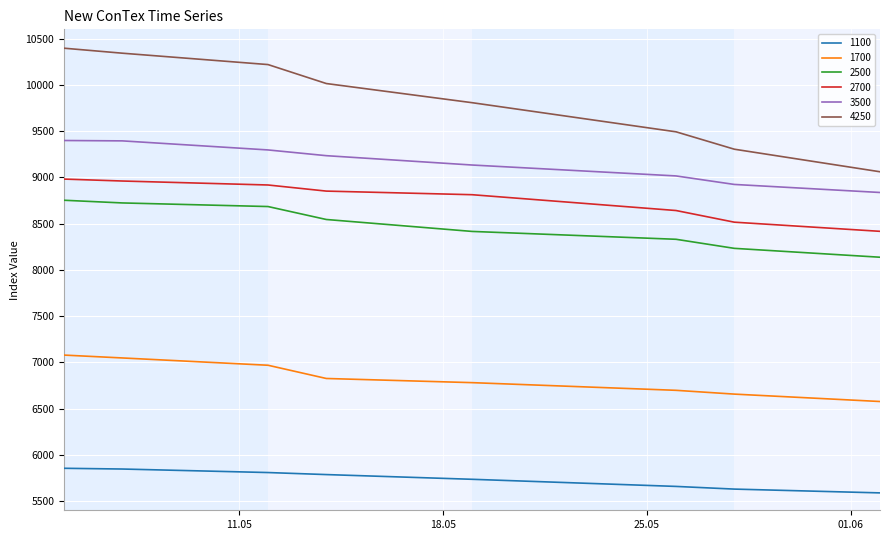

Which series has the widest spread of values?

4250